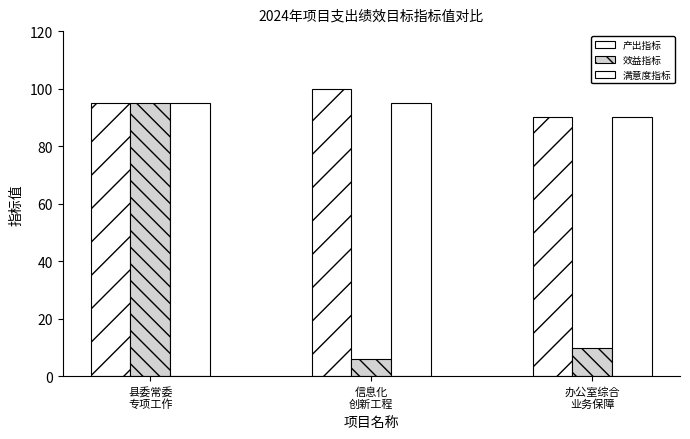

Reading left to right, what are all the values shown in this chart?

产出指标: 95	100	90
效益指标: 95	6	10
满意度指标: 95	95	90